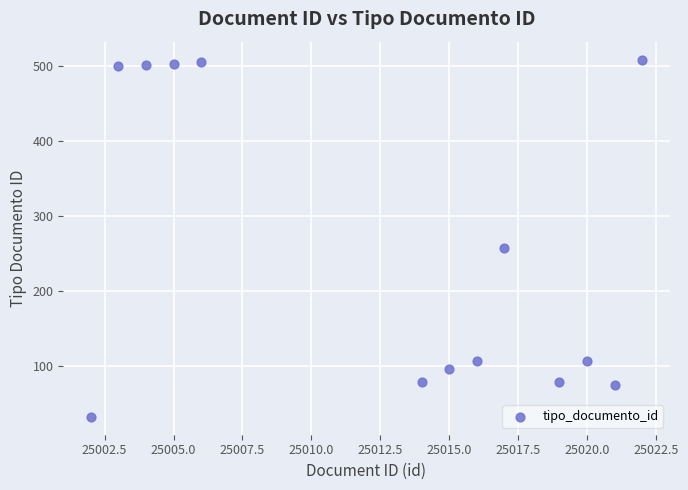

What is the range of X values (max minus min)?

20